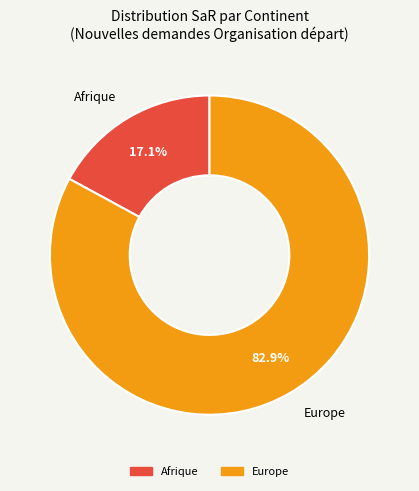

Is there any slice that represents more than half of the pie?

Yes